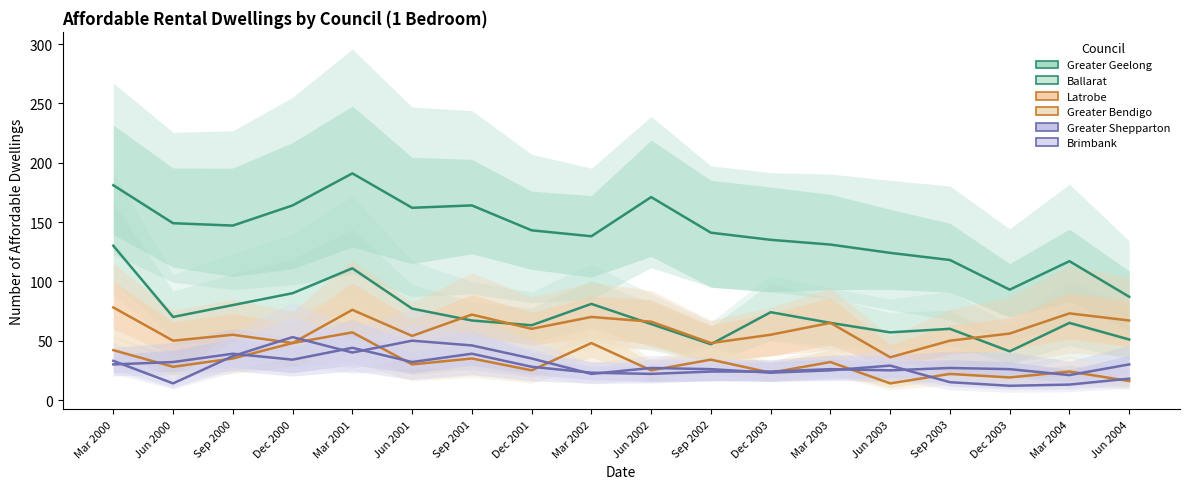

At how many categories does at least one series exceed 45?

18